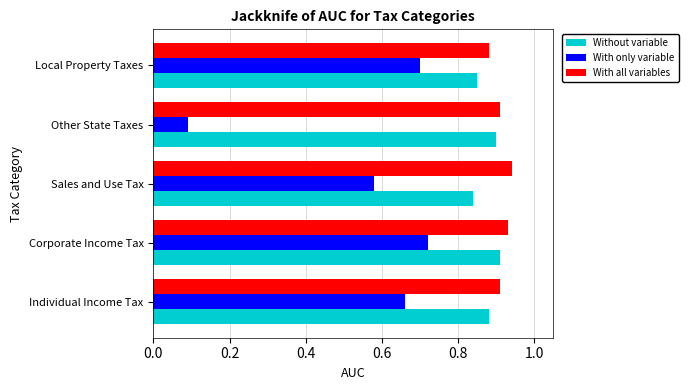

Which series has the widest spread of values?

With only variable